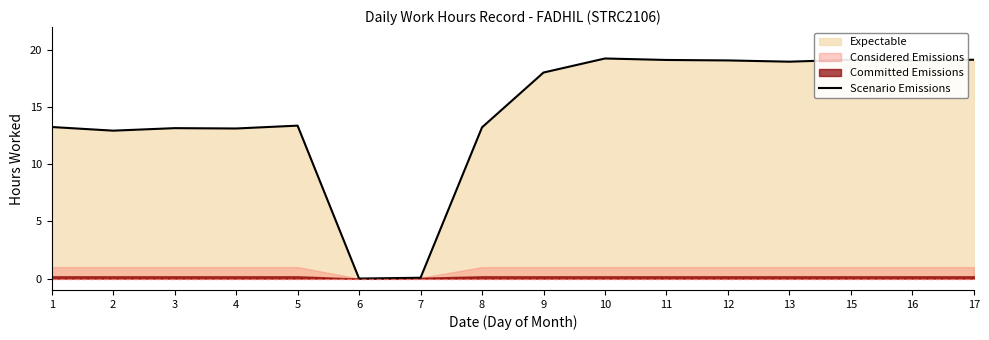

At which label is the value closest to 9?

2